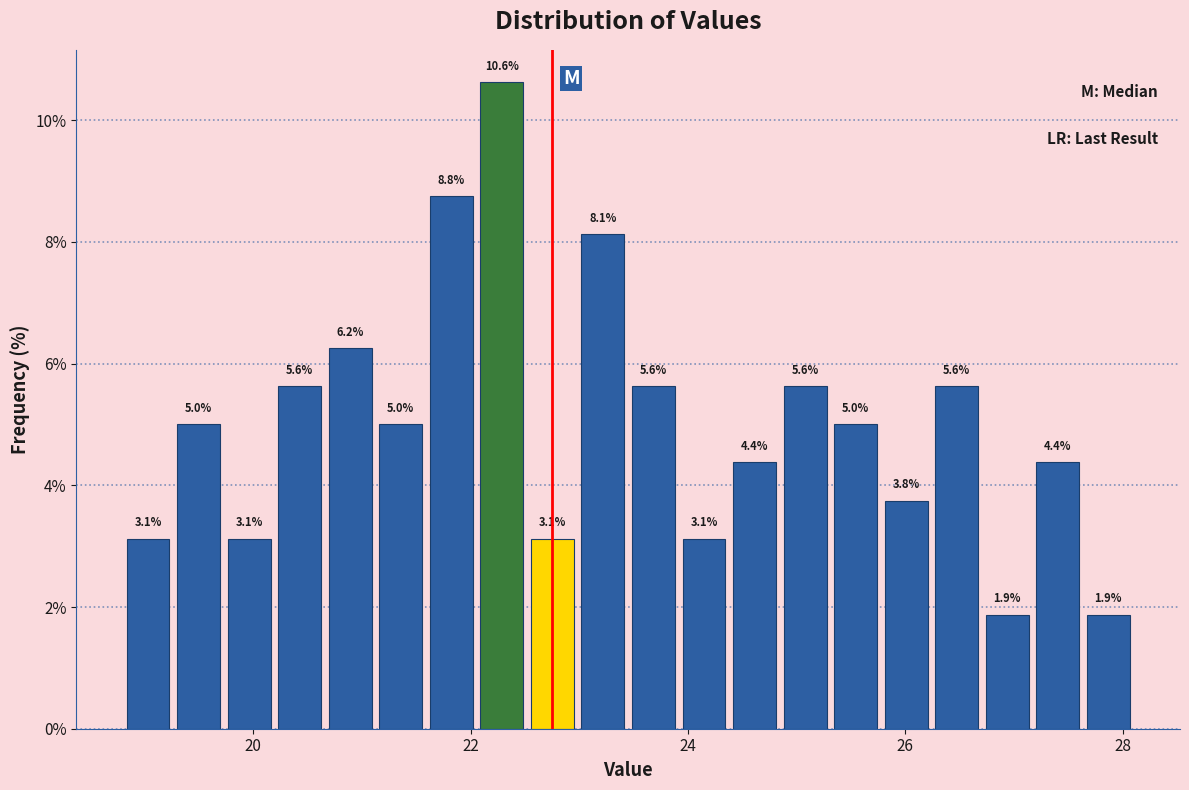

Read against the x-axis, roughly where is the centre of the tallest bar?

22.2